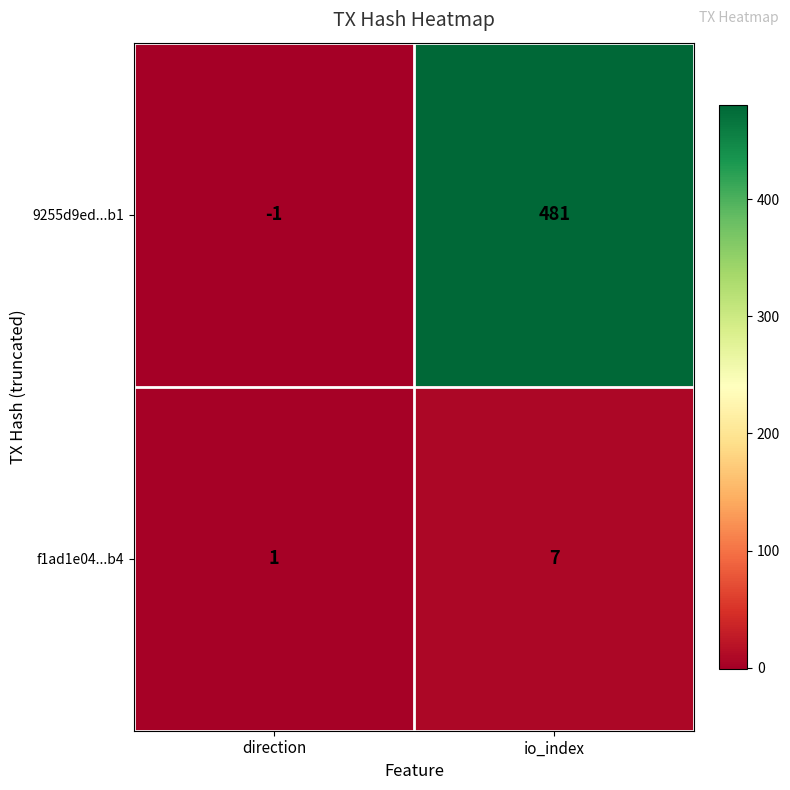

Which series has the largest range (max minus min)?

9255d9ed...b1